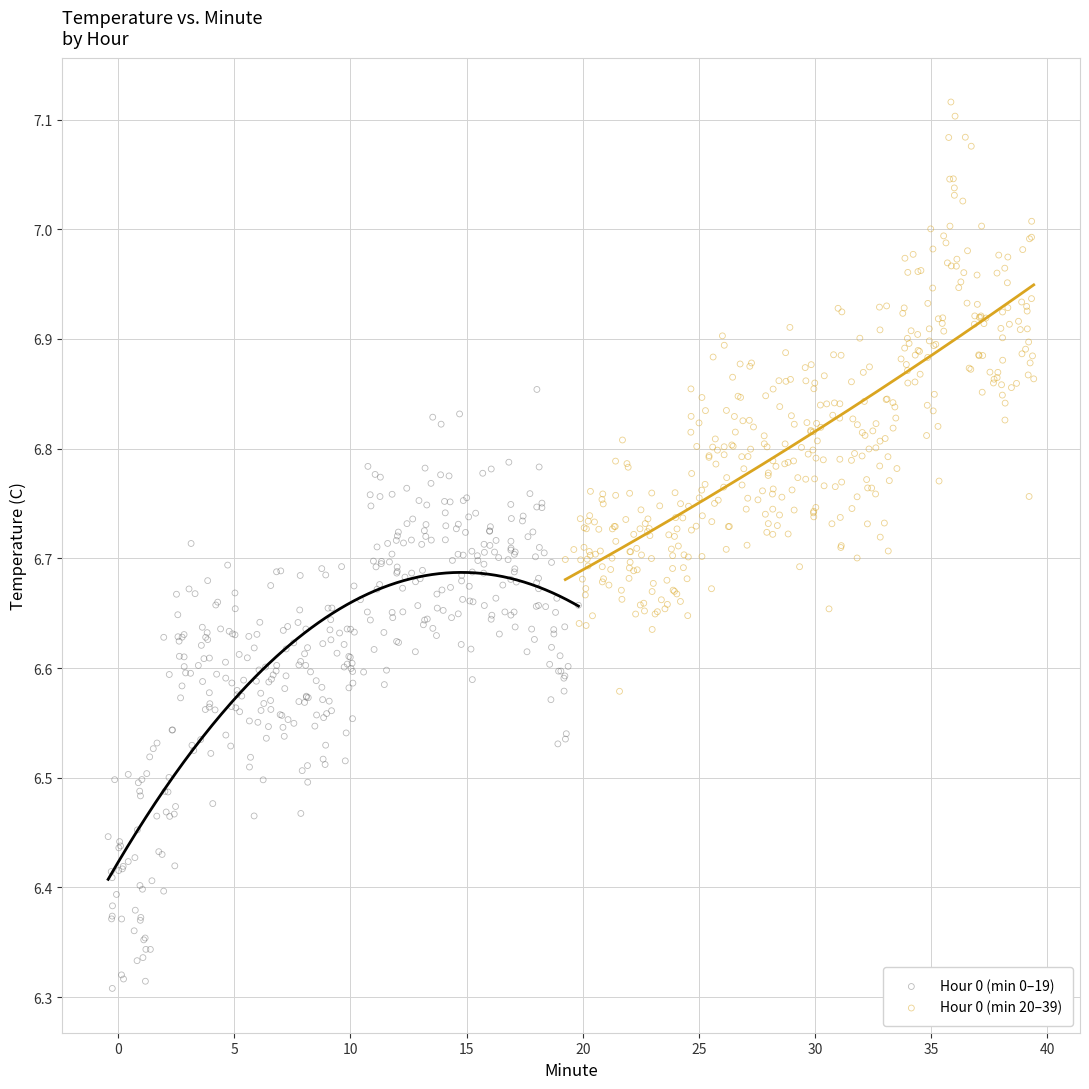

Which series contains the lowest Y value?

Hour 0 (min 0–19)